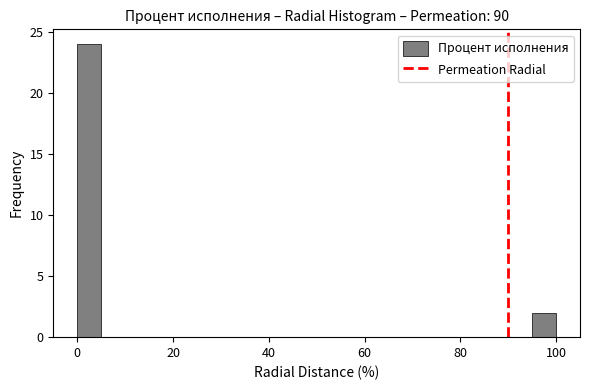

Read against the x-axis, roughly where is the centre of the tallest bar?

2